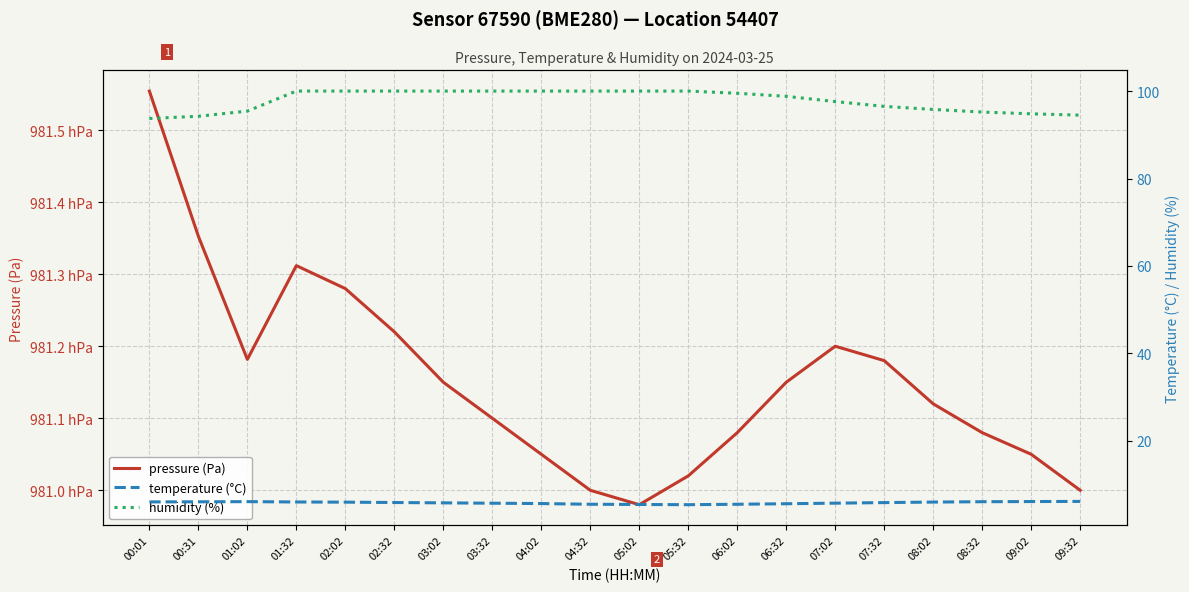

How many lines are shown in the chart?

3